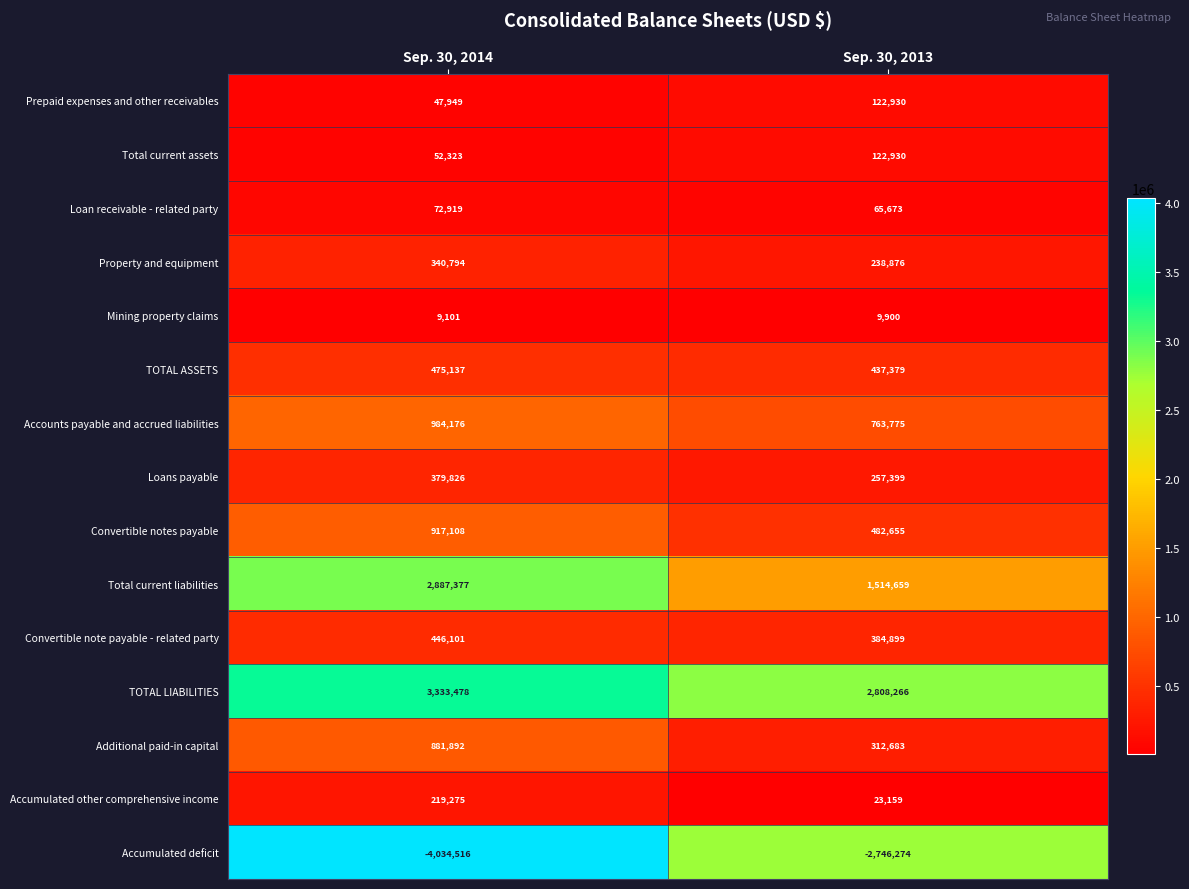

The value of Loans payable at Sep. 30, 2014 is 379826. True or false?

True